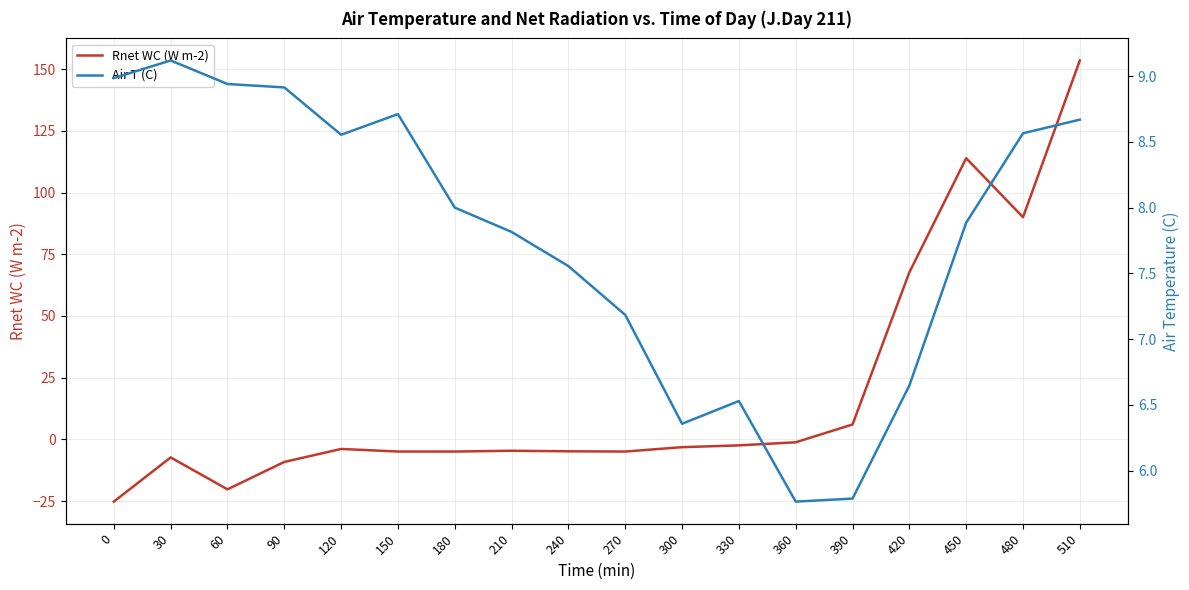

How many lines are shown in the chart?

2